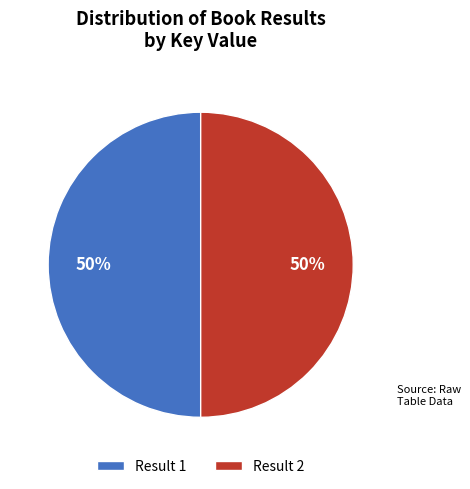

True or false: Result 2 accounts for 41% of the total.

False